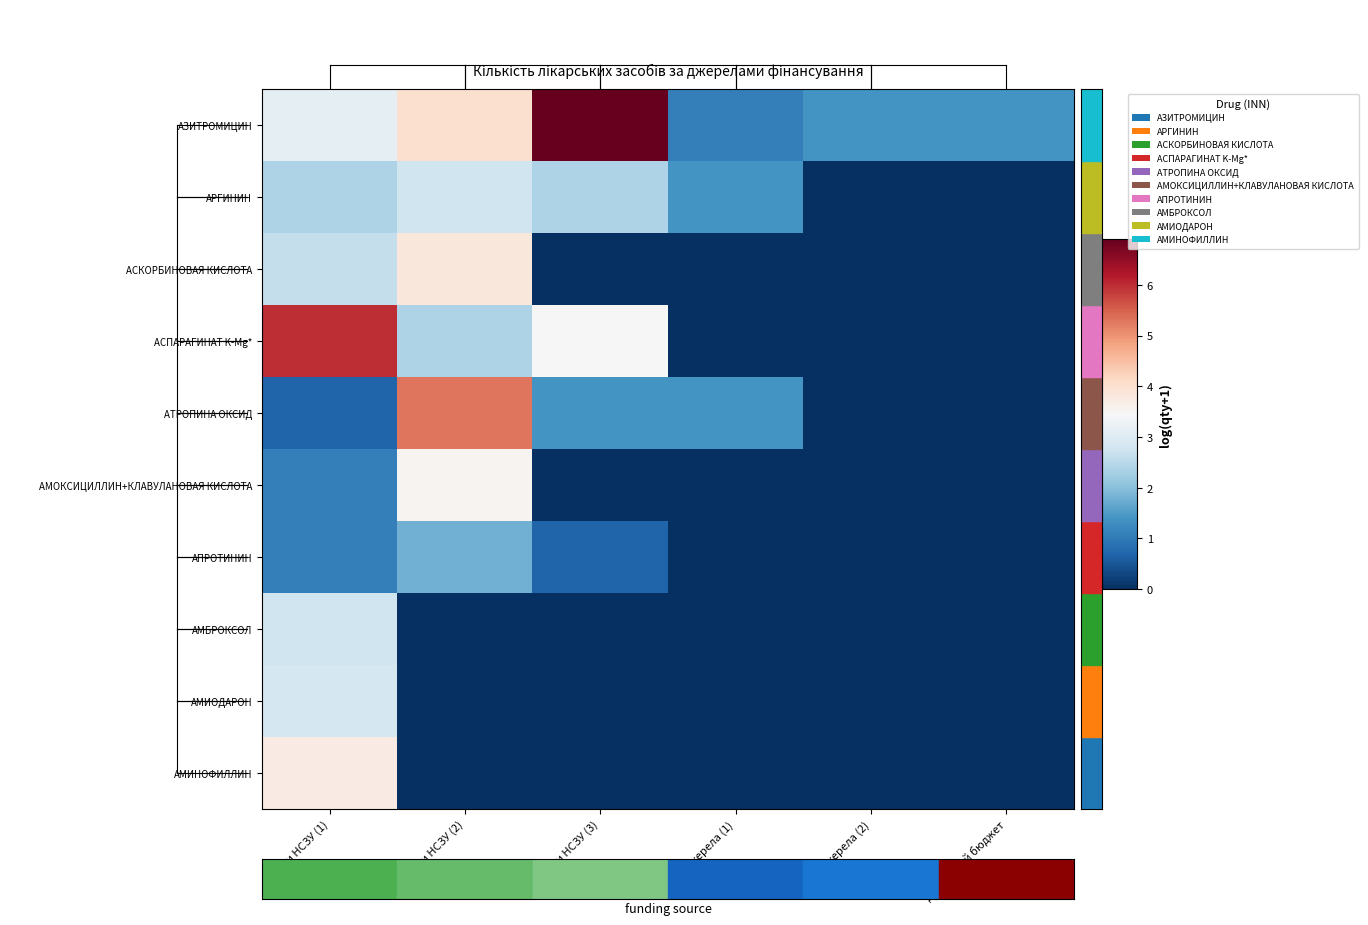

At which category is the sum across all series the highest?

кошти НСЗУ (1)